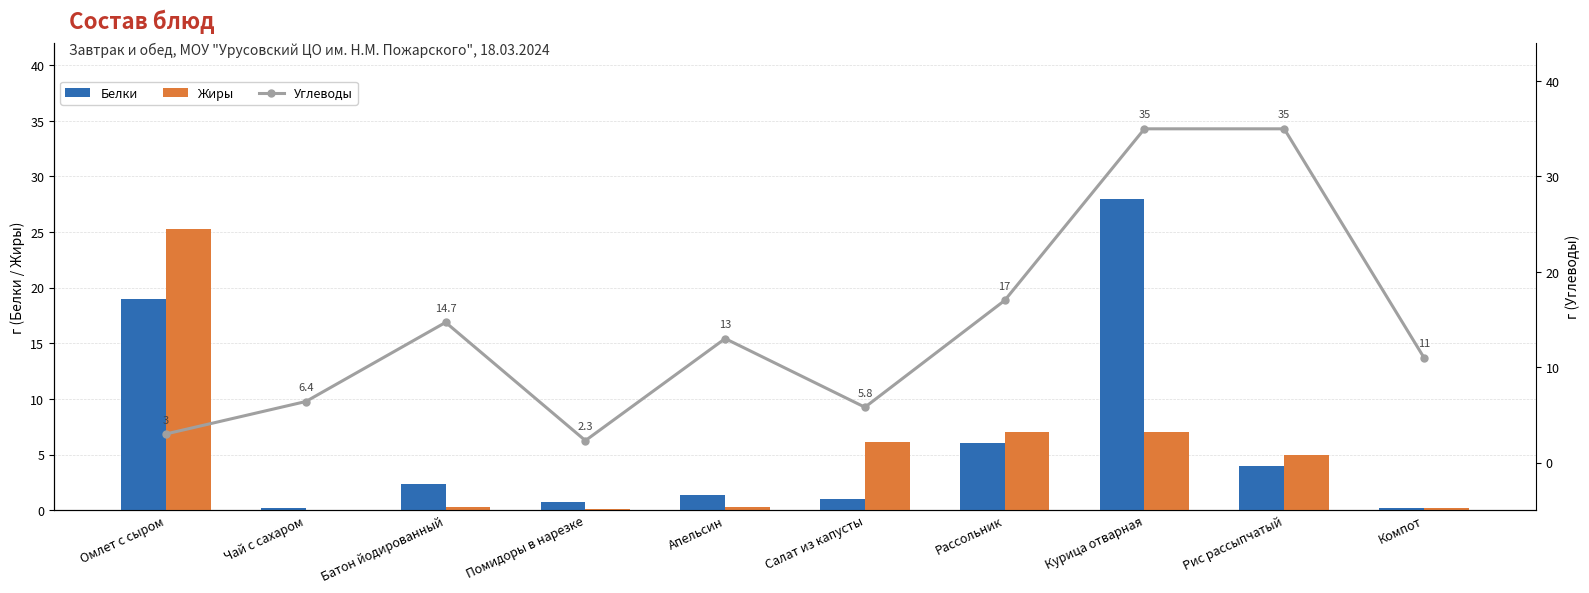

Does the chart contain stacked bars?

No